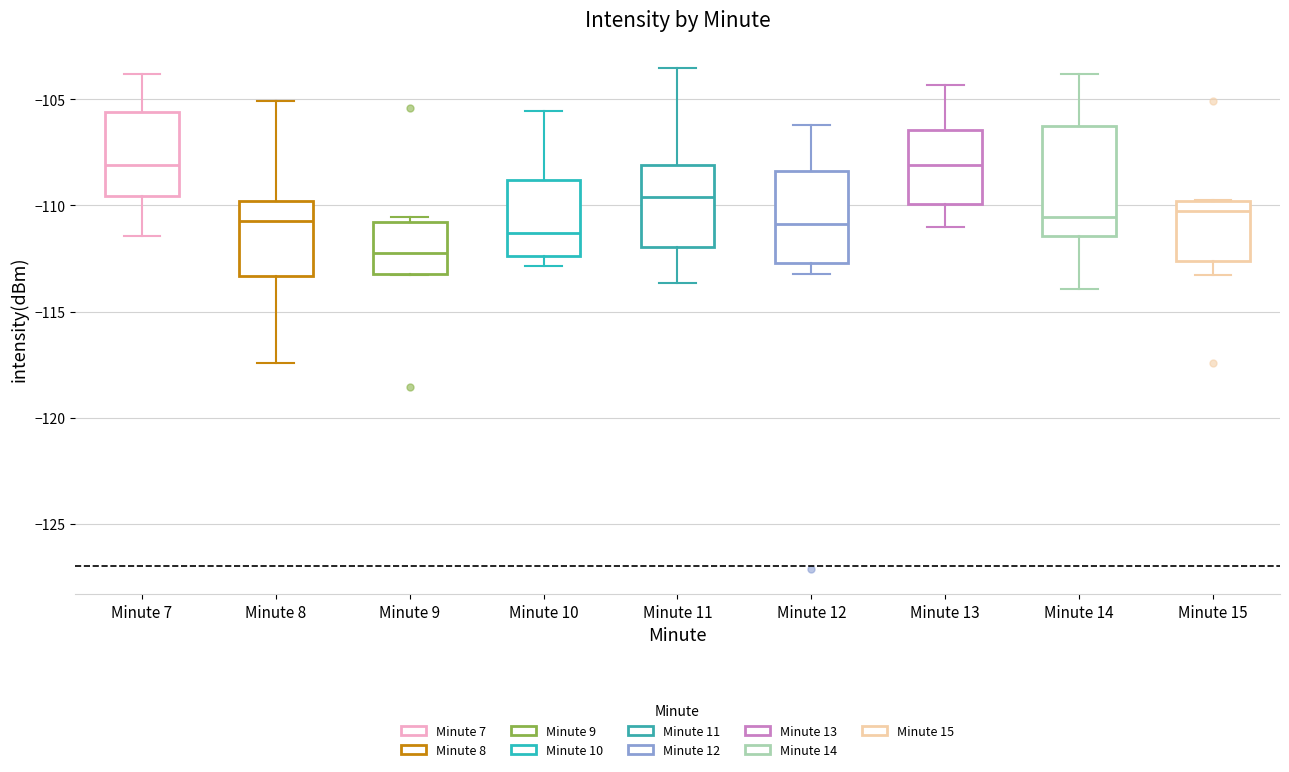

Comparing the boxes themselves (not the whiskers), which one is the tallest?

Minute 14